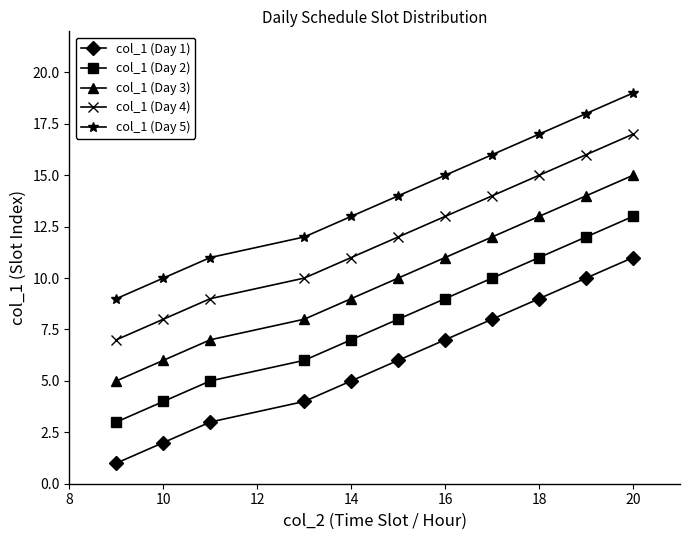

Rank the series by their average value, from highest to lowest.

col_1 (Day 5), col_1 (Day 4), col_1 (Day 3), col_1 (Day 2), col_1 (Day 1)